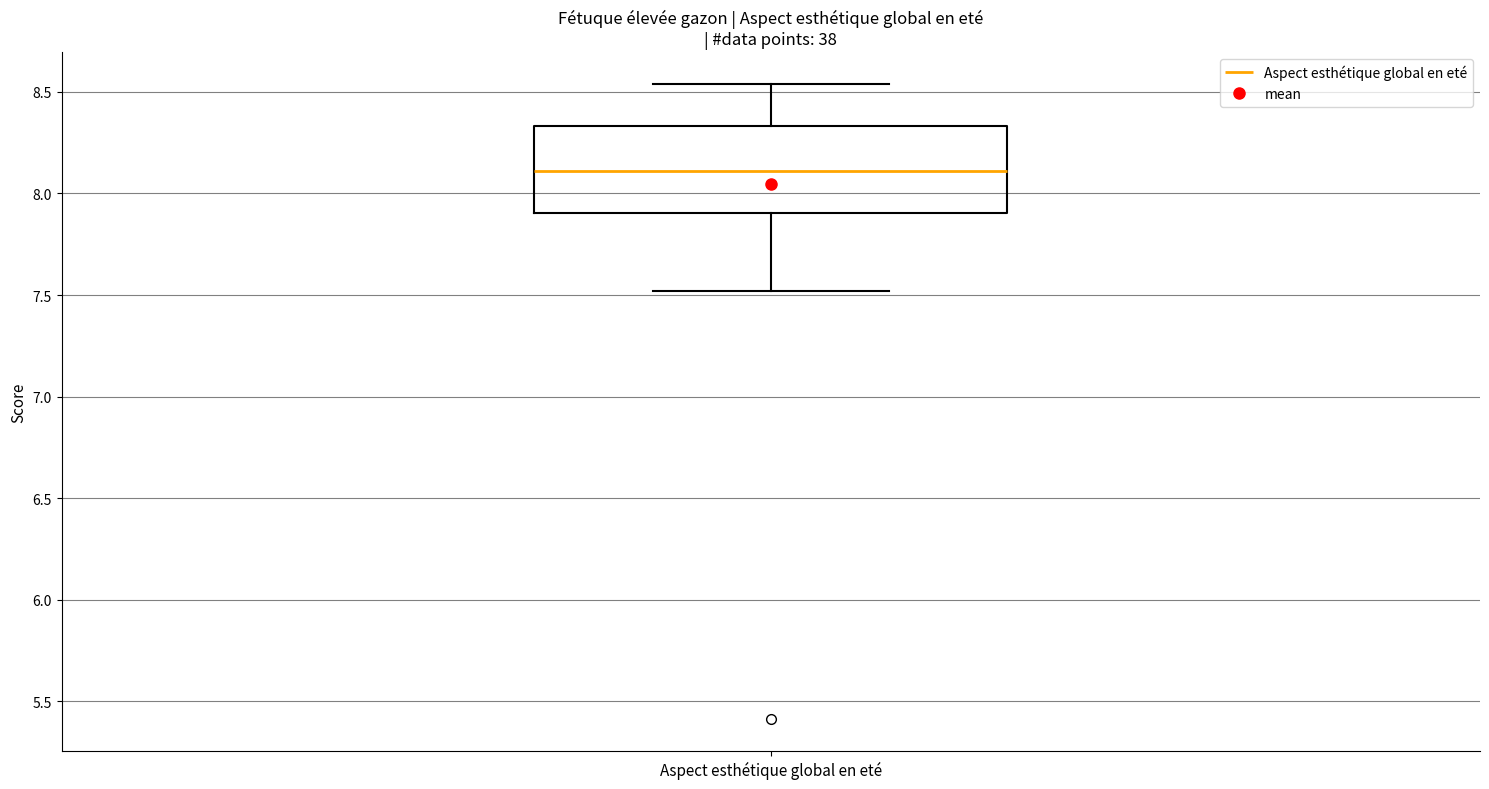

Transcribe this box plot: give where the median line is, the range the box spans, and where the two whiskers end, as read against the y-axis. The values are not printed on the chart, so give them approximately, as read against the axis.

median 8.10, box 7.90 to 8.35, whiskers 7.50 to 8.55